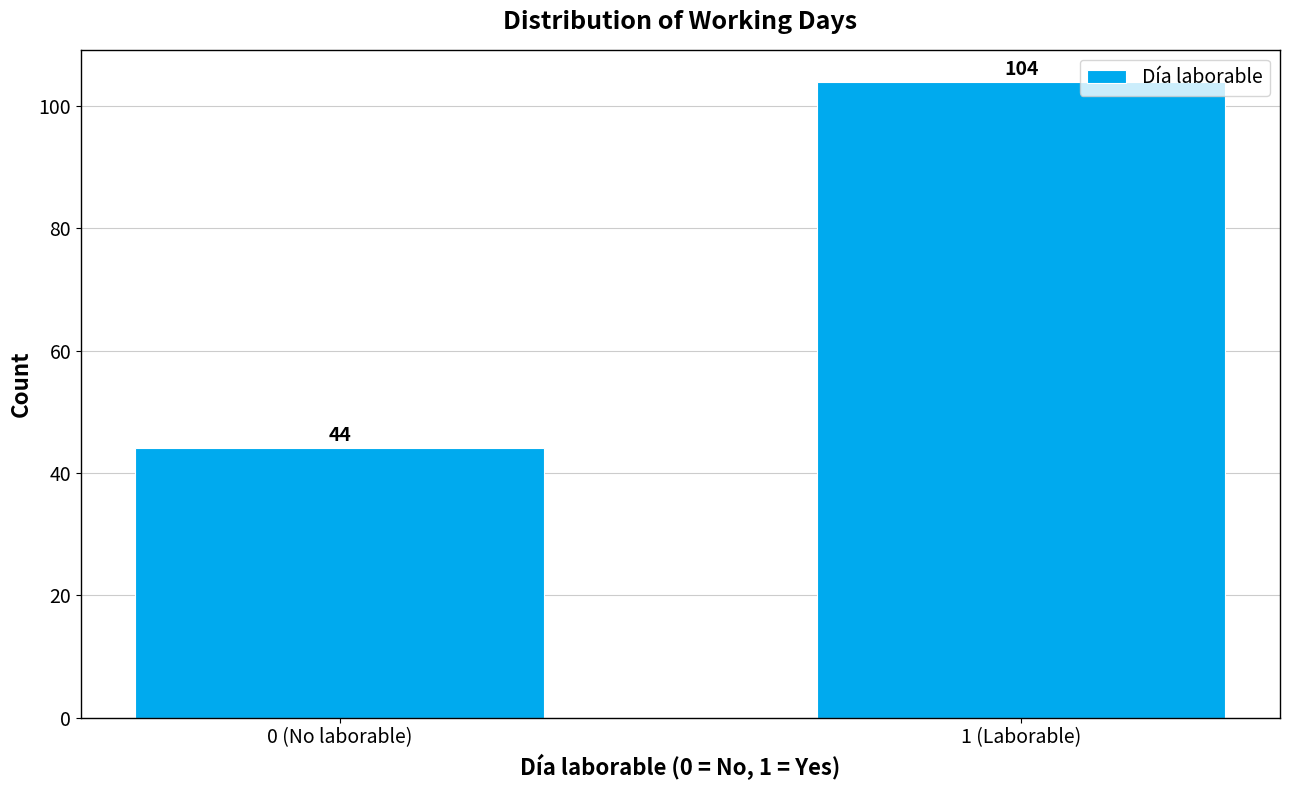

Reading right to left, extract all data points from this chart.

104	44